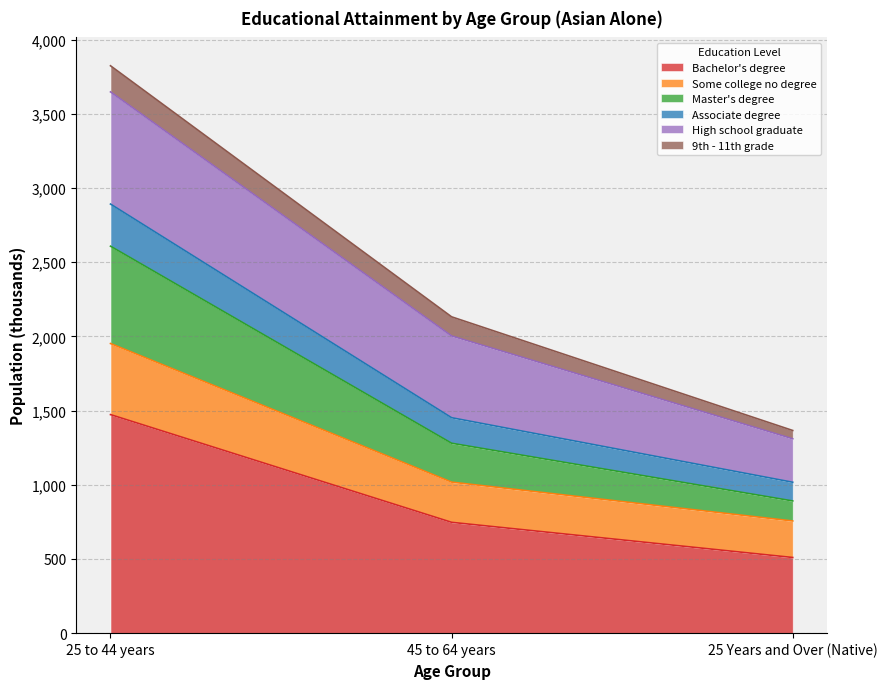

What is the highest value of the Bachelor's degree series?

1473